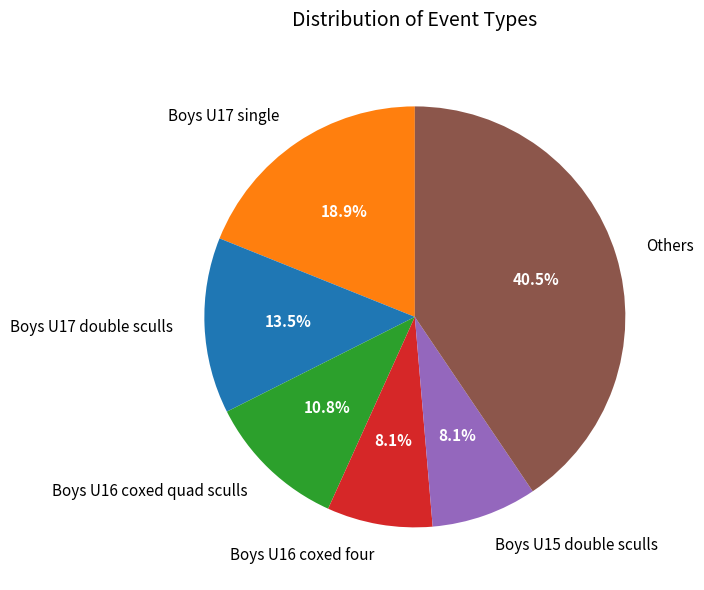

Between Boys U16 coxed quad sculls and Boys U15 double sculls, which is larger?

Boys U16 coxed quad sculls